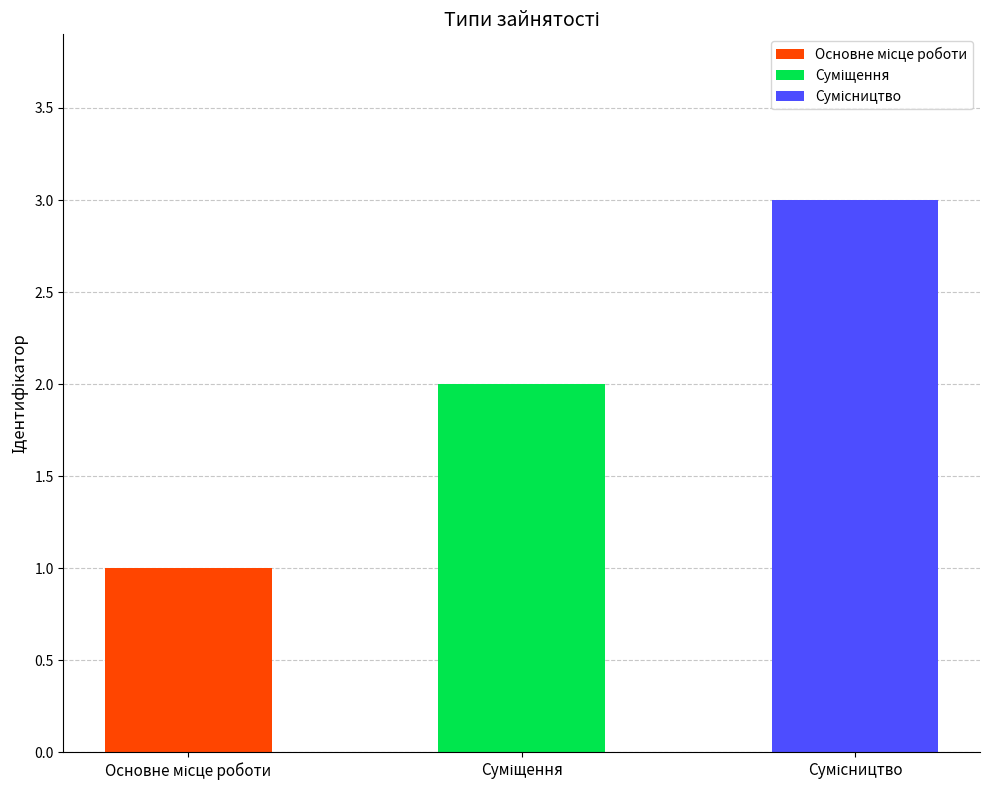

At which category is the sum across all series the highest?

Сумісництво